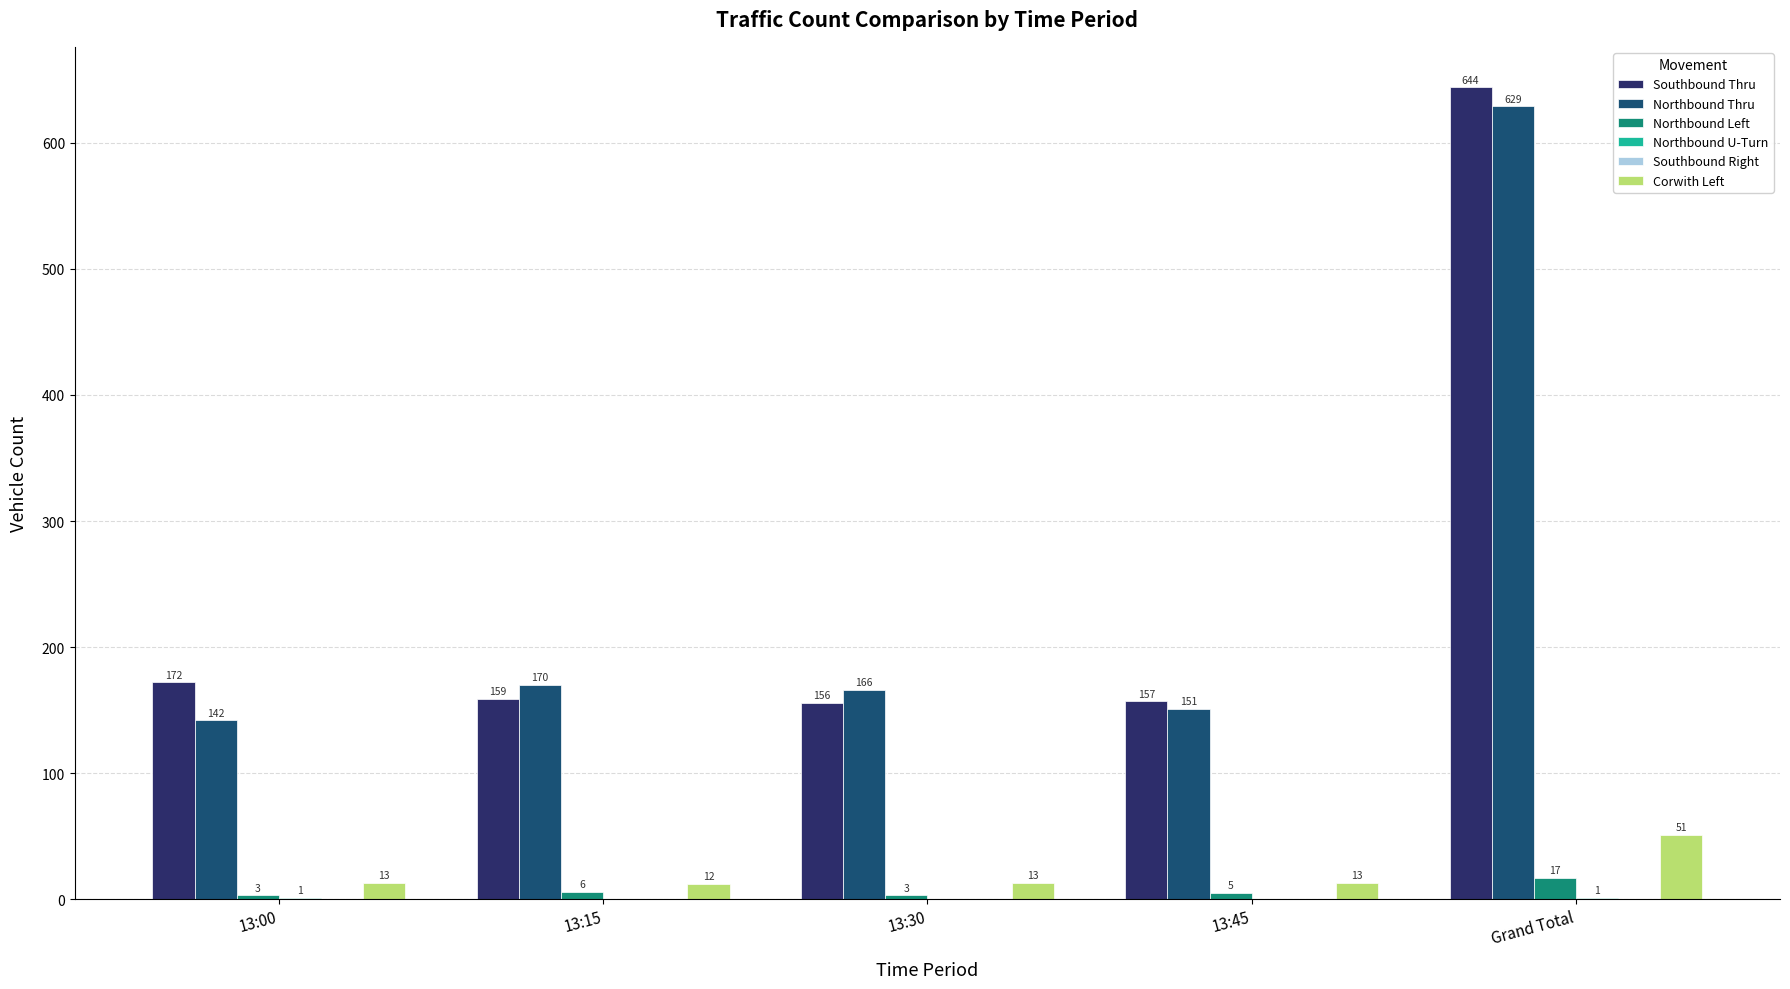

Read the Northbound Thru value at 13:15.

170